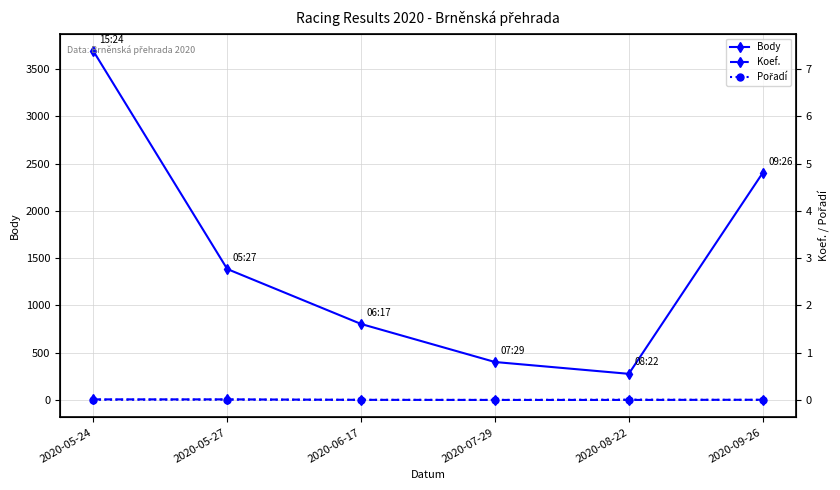

Which series has the largest range (max minus min)?

Body